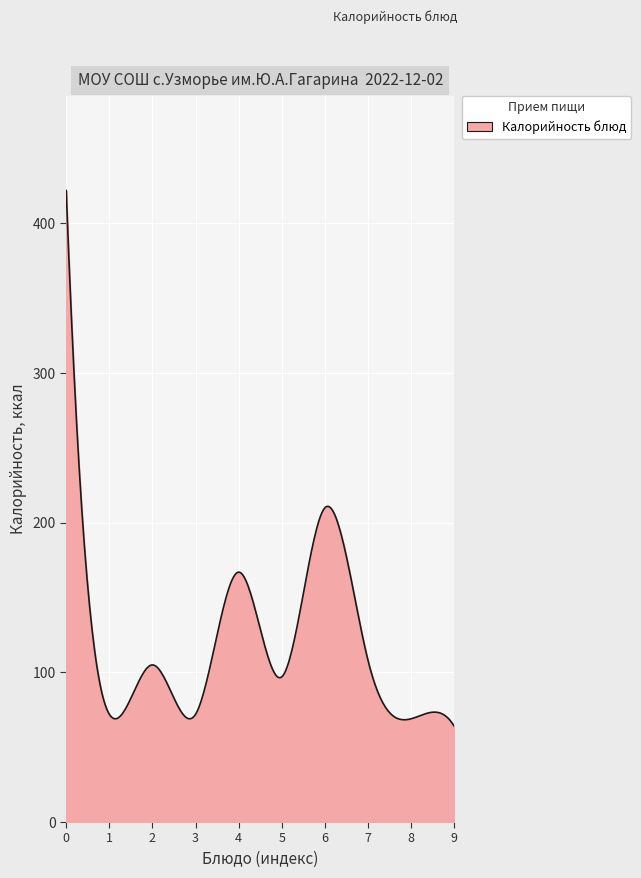

What is the smallest value displayed?

64.0